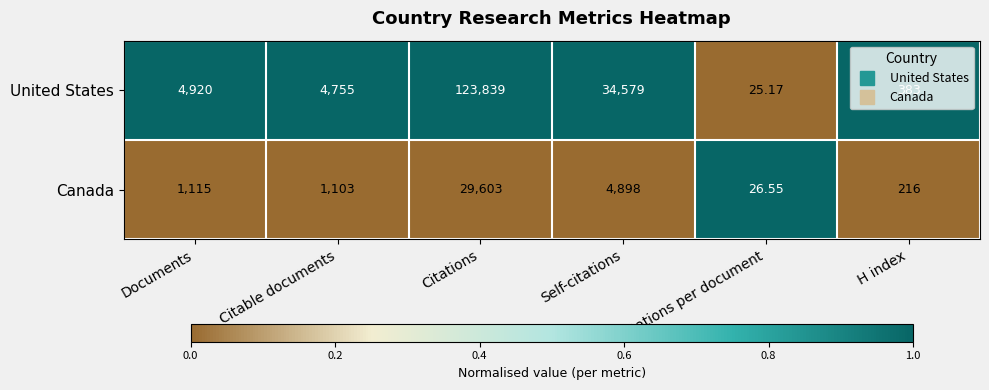

Where is Canada nearest to the value 14814?

Self-citations